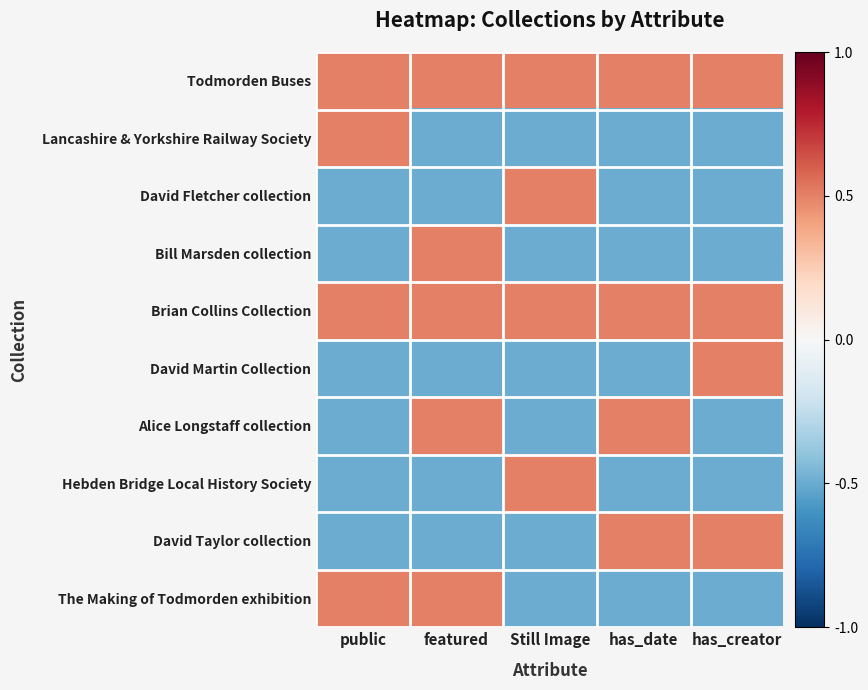

At which category is the sum across all series the highest?

featured